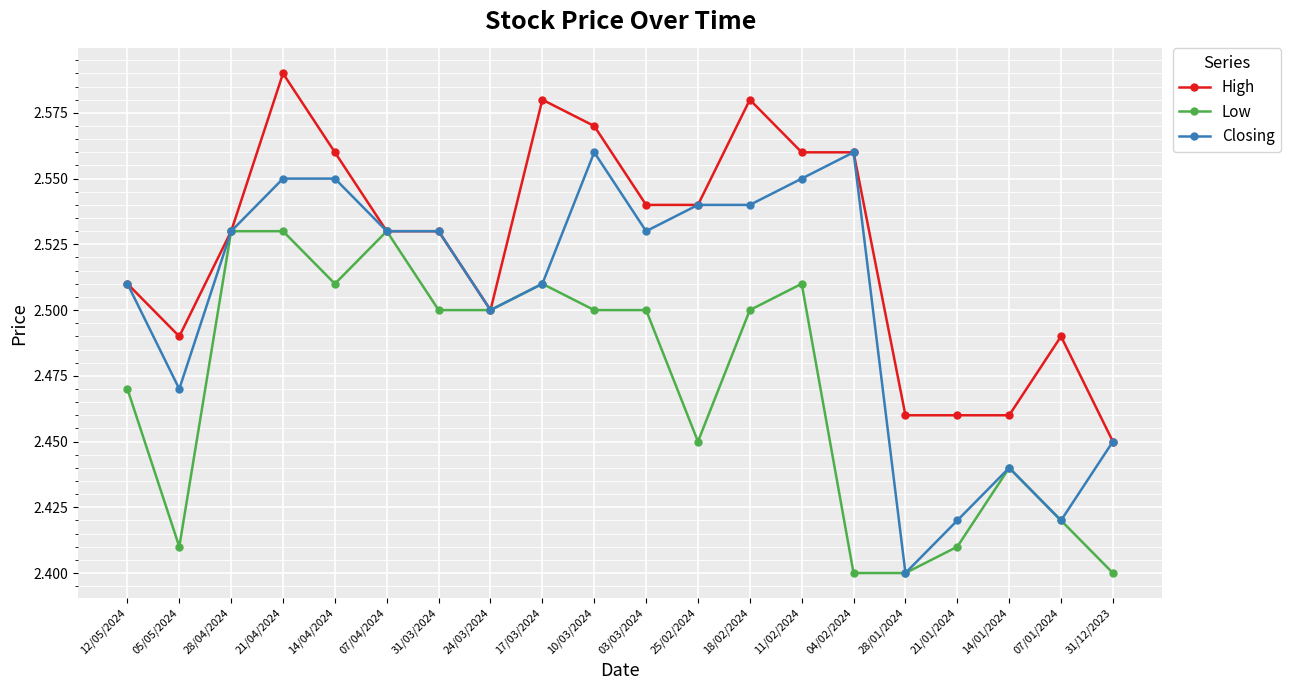

True or false: High has more than 0 points higher than both neighbors.

True